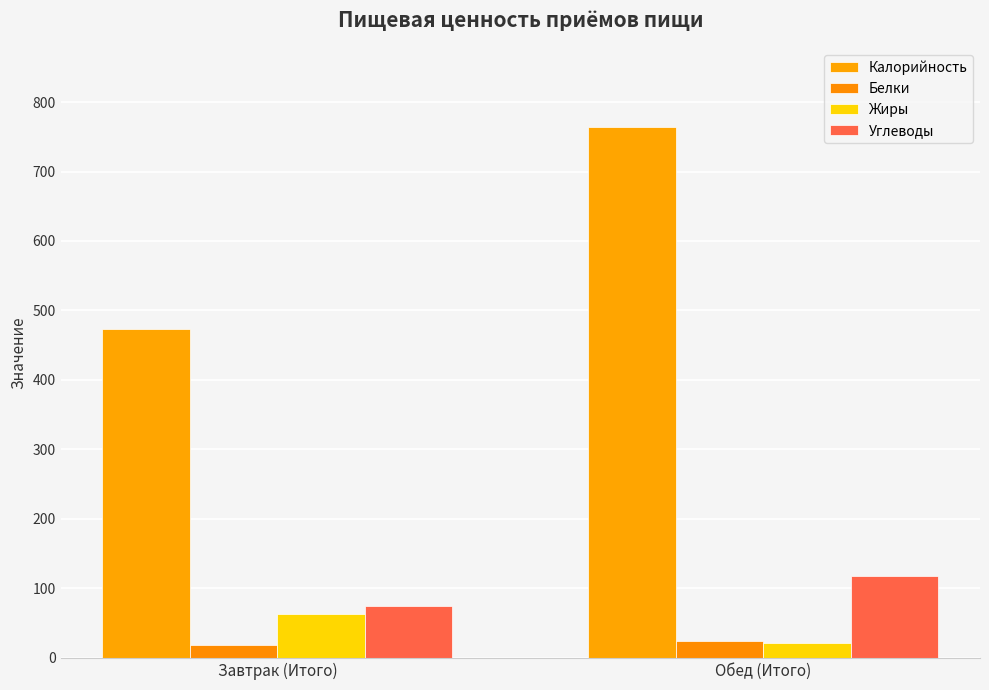

At which category is the sum across all series the highest?

Обед (Итого)